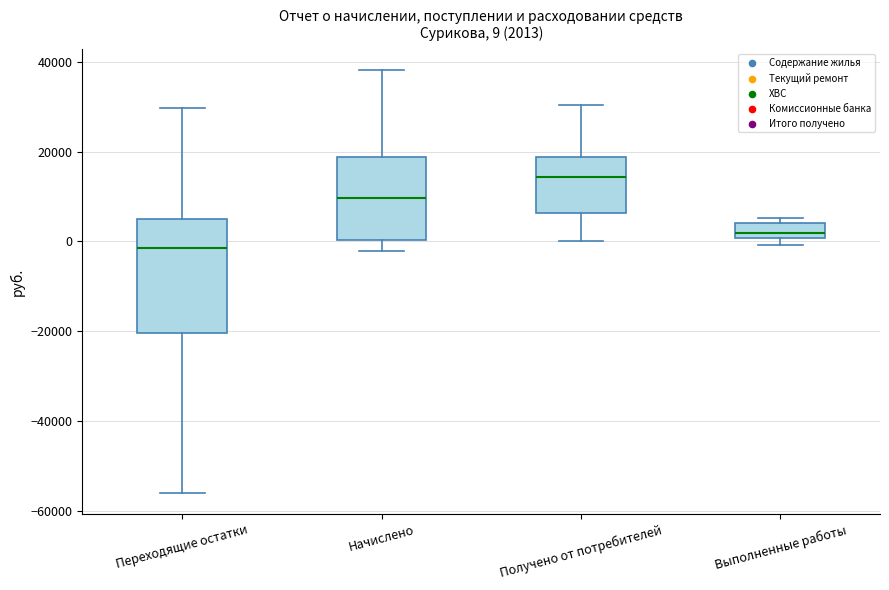

Which box is the tallest, from its lower edge to its upper edge?

Переходящие остатки